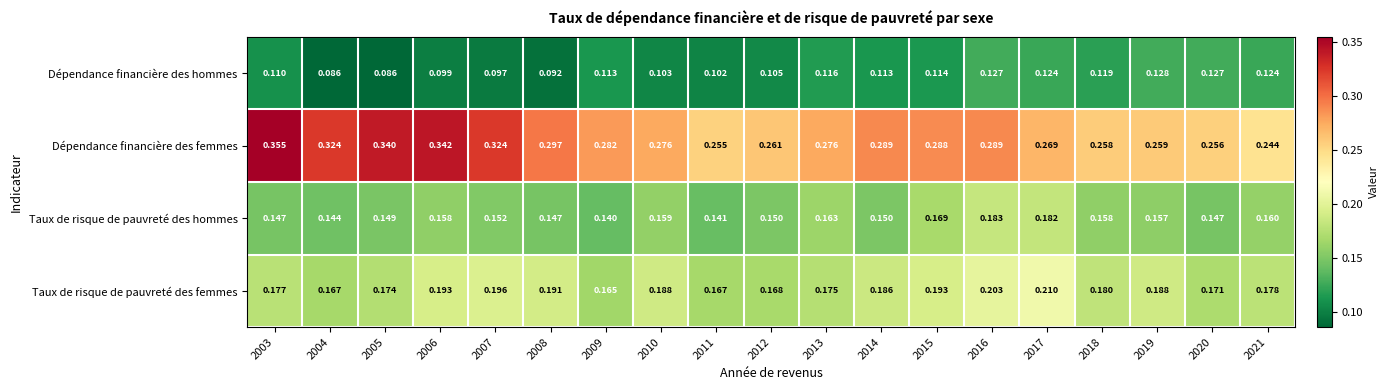

Which series has the largest range (max minus min)?

Dépendance financière des femmes